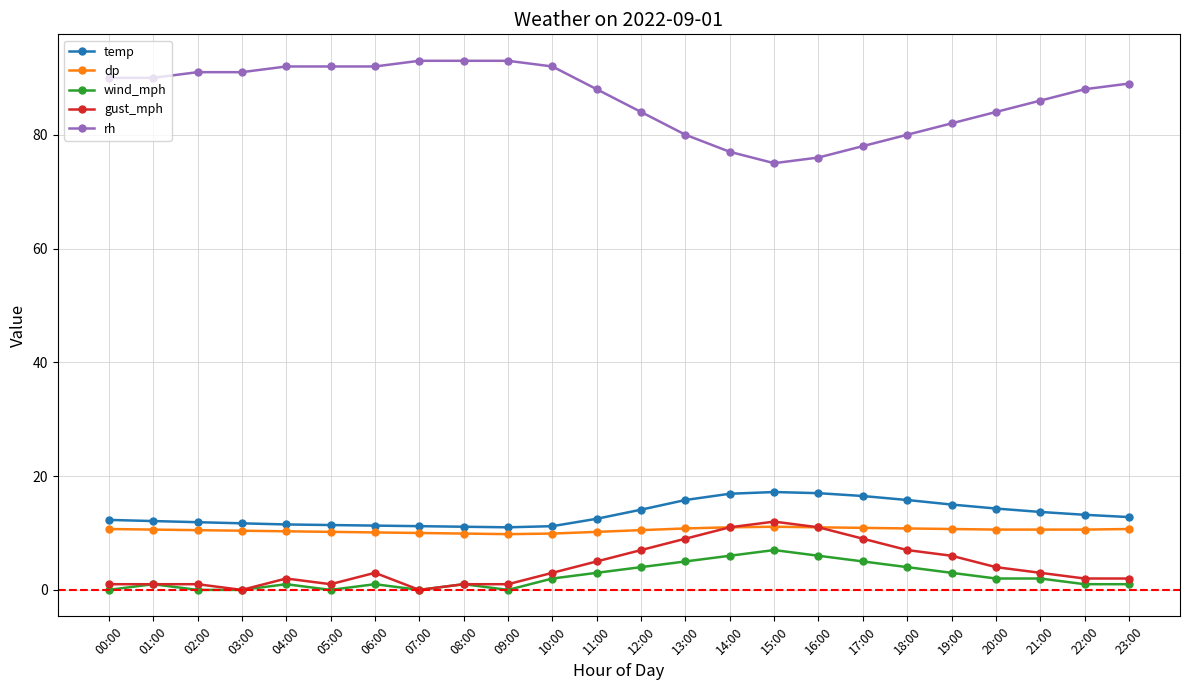

How many wind_mph values are between 1 and 4?

13